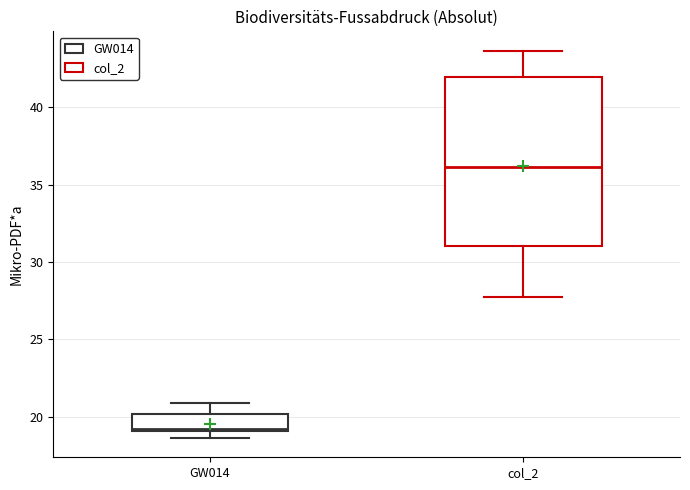

Comparing the boxes themselves (not the whiskers), which one is the tallest?

col_2